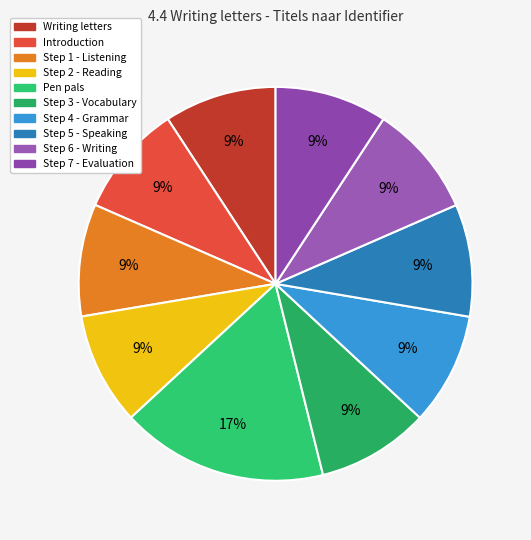

Which slice is the smallest?

Writing letters